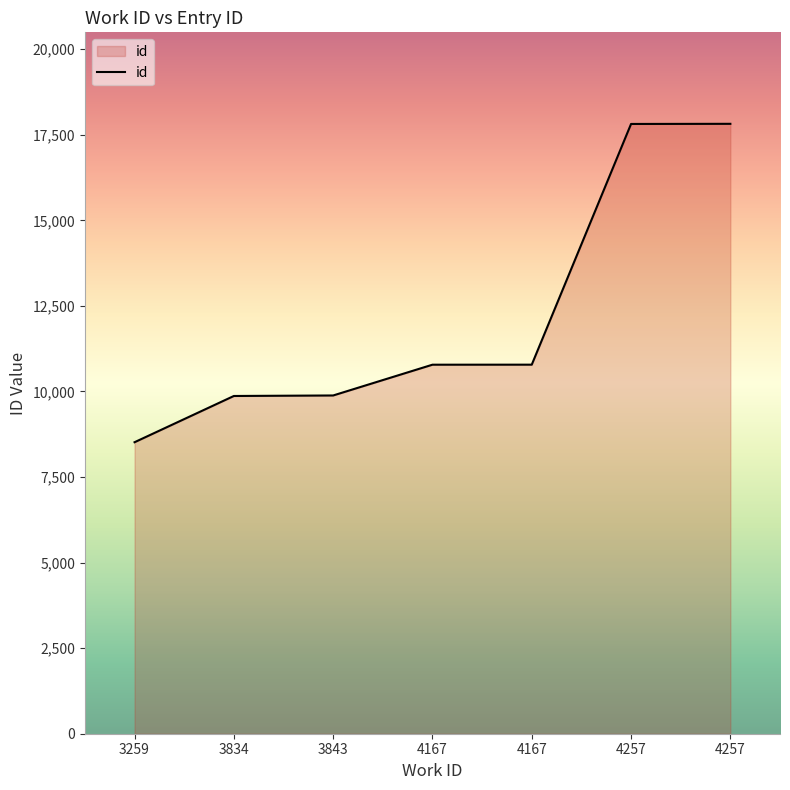

What is the approximate value at 4257?

17816